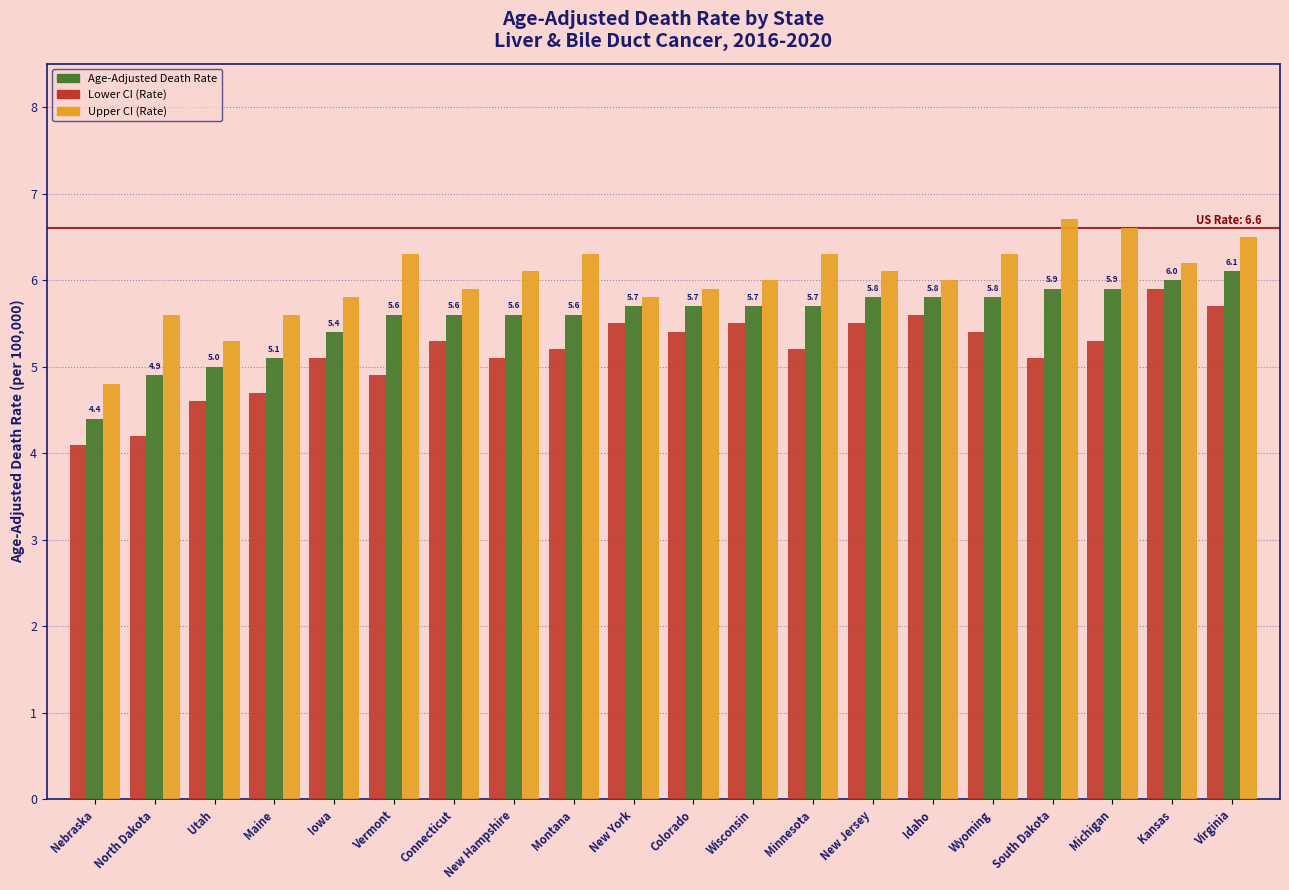

Reading right to left, extract all data points from this chart.

Lower CI: 5.7	5.9	5.3	5.1	5.4	5.6	5.5	5.2	5.5	5.4	5.5	5.2	5.1	5.3	4.9	5.1	4.7	4.6	4.2	4.1
Age-Adjusted Death Rate: 6.1	6.0	5.9	5.9	5.8	5.8	5.8	5.7	5.7	5.7	5.7	5.6	5.6	5.6	5.6	5.4	5.1	5.0	4.9	4.4
Upper CI: 6.5	6.2	6.6	6.7	6.3	6.0	6.1	6.3	6.0	5.9	5.8	6.3	6.1	5.9	6.3	5.8	5.6	5.3	5.6	4.8